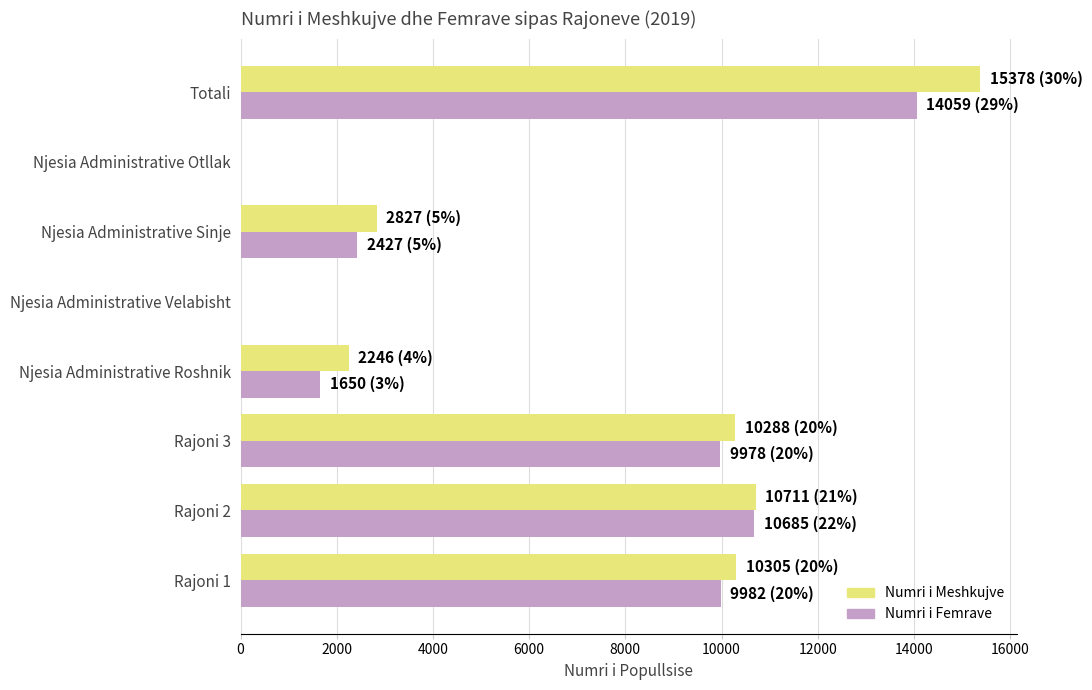

The value of Numri i Femrave at Rajoni 2 is 14389. True or false?

False